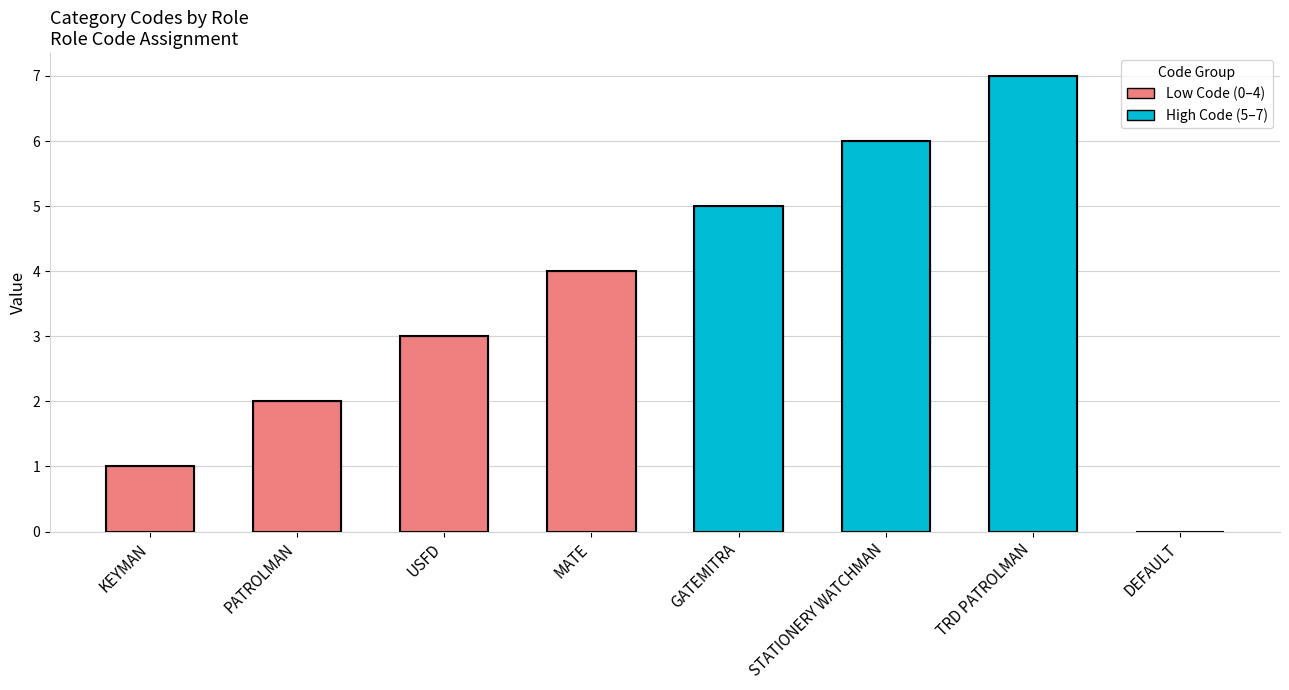

Where is the data nearest to the value 3?

USFD